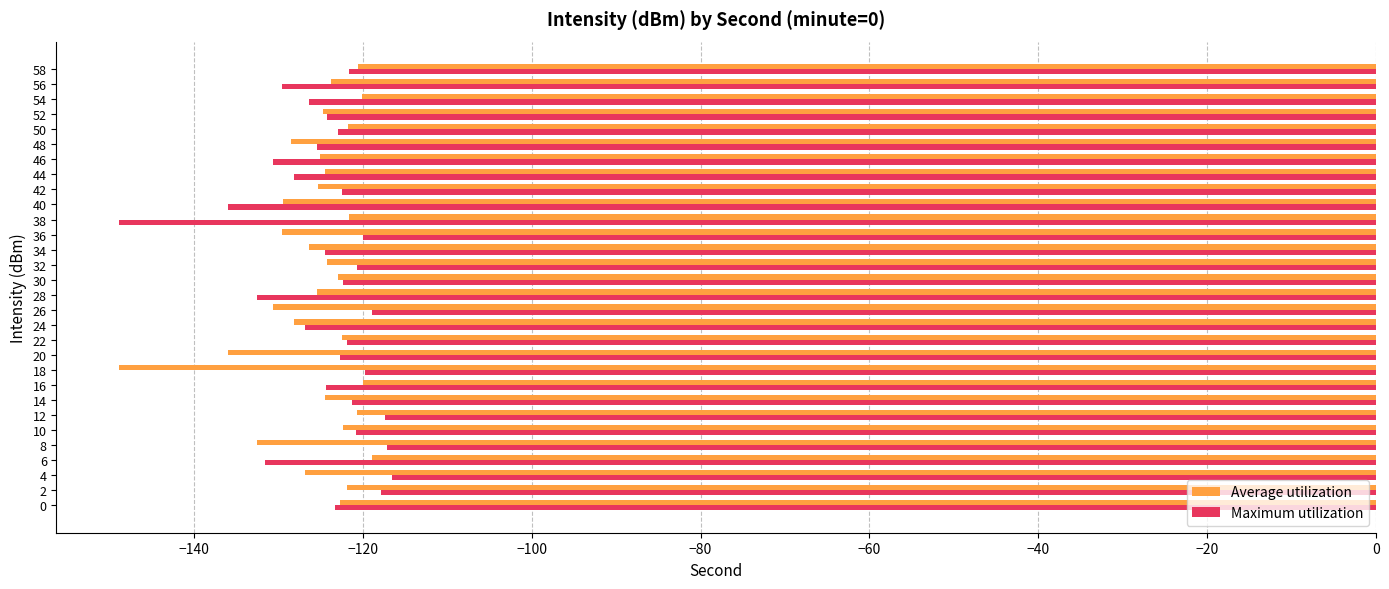

What are all the series names shown in the legend?

Average utilization, Maximum utilization